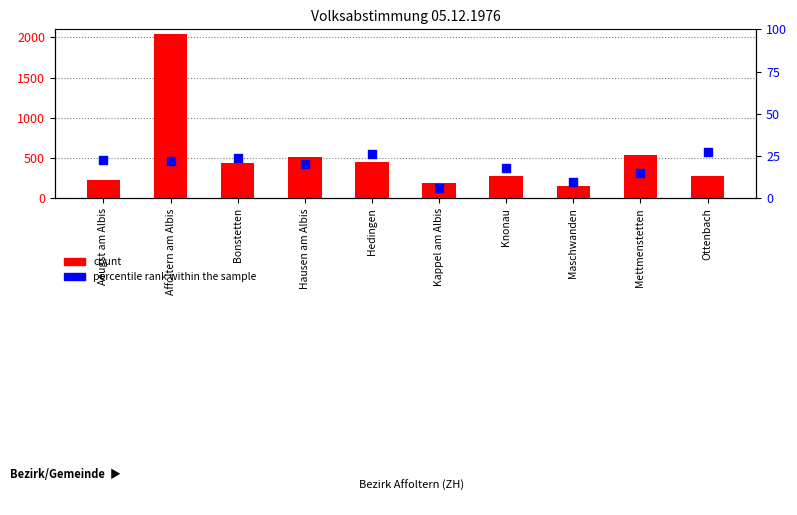

At which category is the sum across all series the highest?

Affoltern am Albis